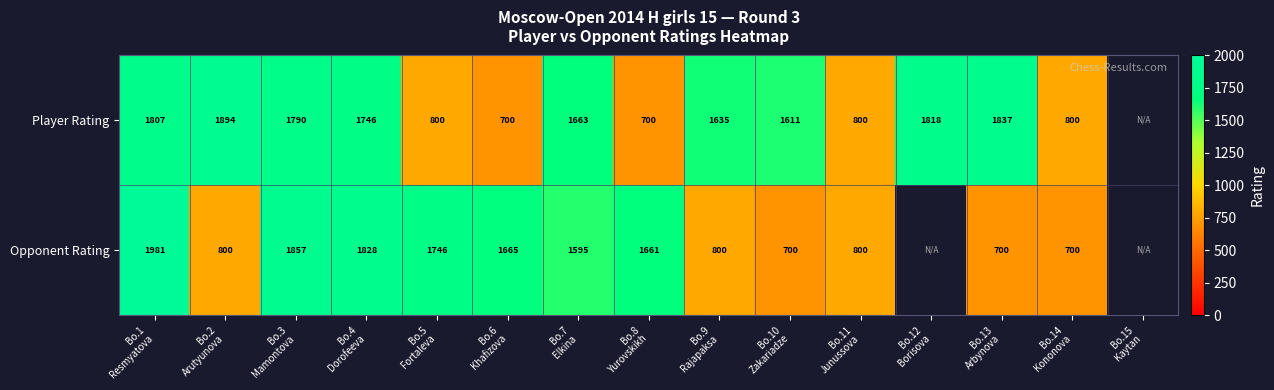

Rank the categories by Opponent Rating value from lowest to highest.

Bo.10 Zakariadze, Bo.13 Arbynova, Bo.14 Kononova, Bo.2 Arutyunova, Bo.9 Rajapaksa, Bo.11 Junussova, Bo.7 Elkina, Bo.8 Yurovskikh, Bo.6 Khafizova, Bo.5 Fortaleva, Bo.4 Dorofeeva, Bo.3 Mamontova, Bo.1 Resmyatova, Bo.12 Borisova, Bo.15 Kaytan